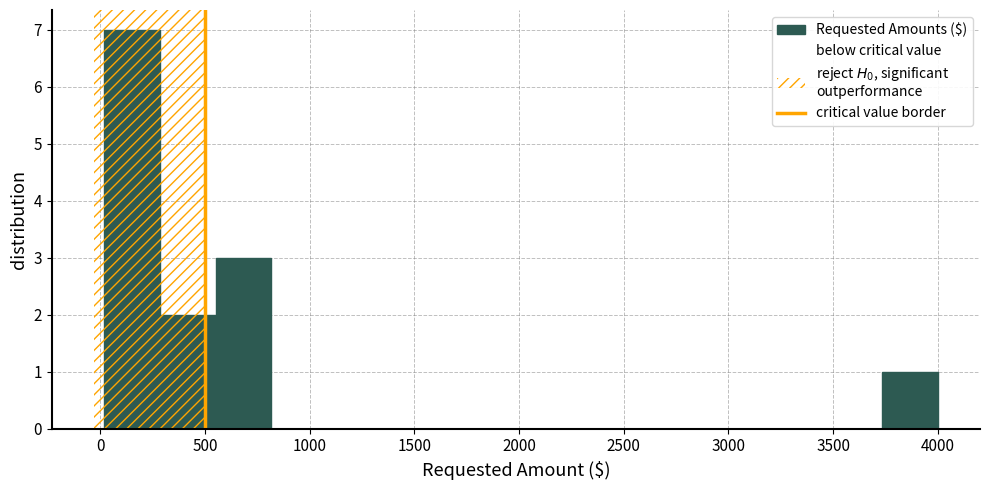

Reading left to right, list every bar in this chart as the range it spans on the x-axis followed by its height. Neither the bar edges nor the heights are printed on the chart, so give them approximately, as read against the axes.

0 to 300: 7
300 to 550: 2
550 to 800: 3
800 to 1100: 0
1100 to 1350: 0
1350 to 1600: 0
1600 to 1900: 0
1900 to 2150: 0
2150 to 2400: 0
2400 to 2650: 0
2650 to 2950: 0
2950 to 3200: 0
3200 to 3450: 0
3450 to 3750: 0
3750 to 4000: 1